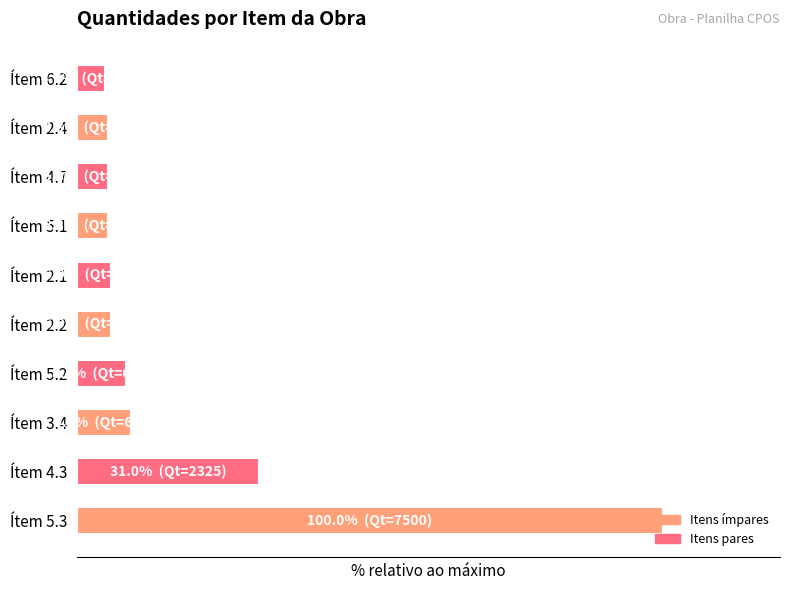

What is the sum of all values?

181.1